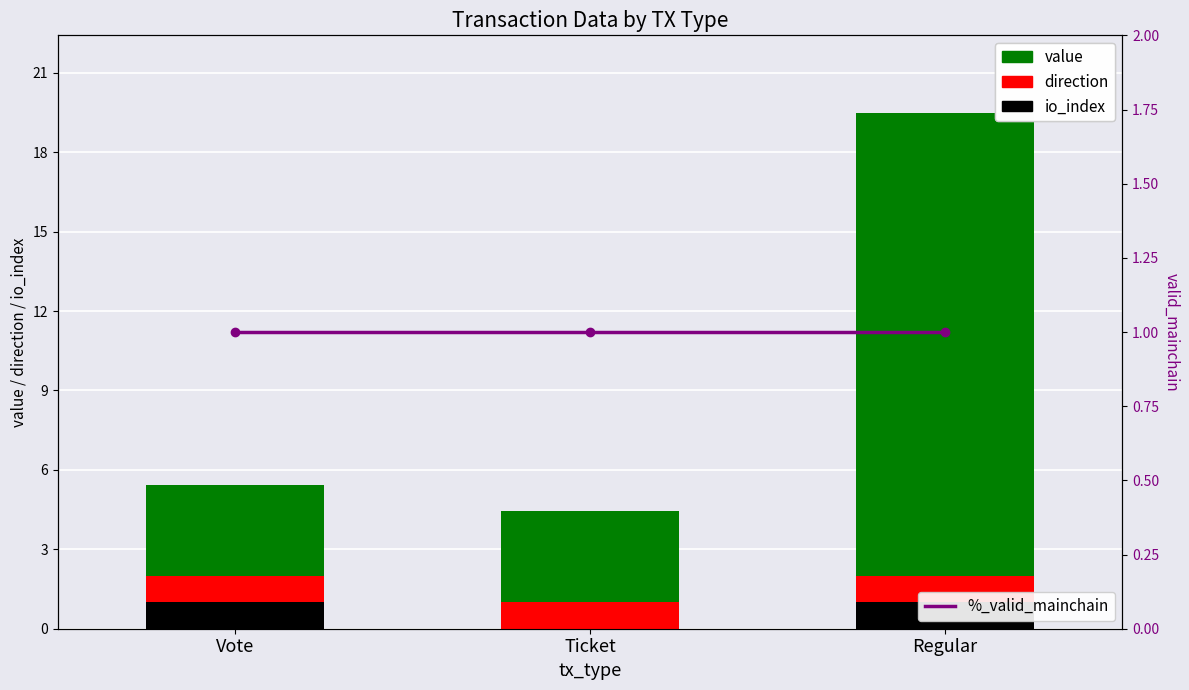

Rank the series at Vote from highest to lowest value.

value, io_index, direction, %_valid_mainchain